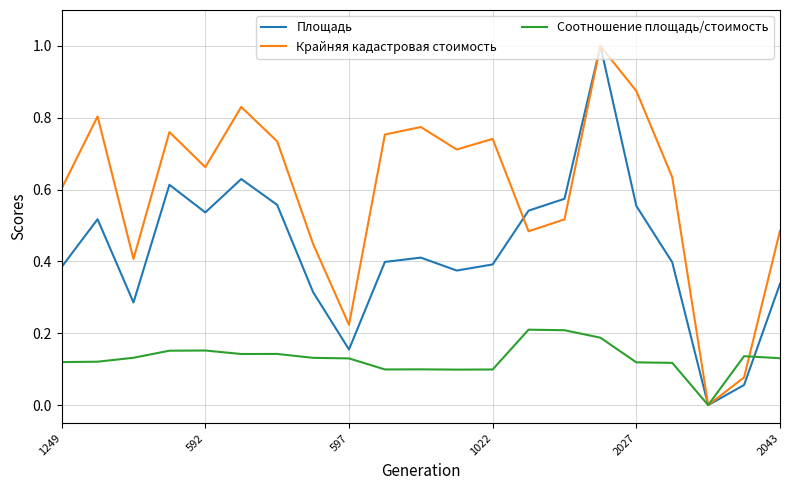

Rank the series by their average value, from highest to lowest.

Крайняя кадастровая стоимость, Площадь, Соотношение площадь/стоимость